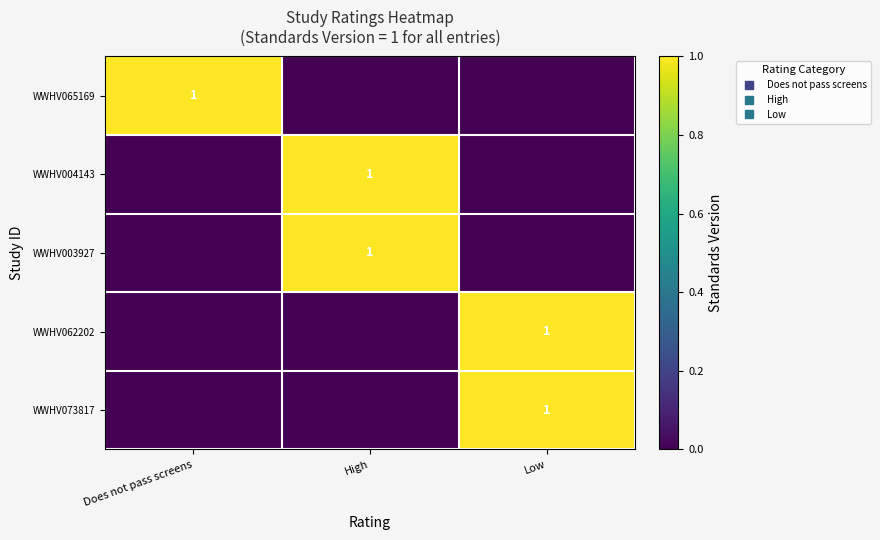

Between High and Low, which series saw the biggest shift?

WWHV004143